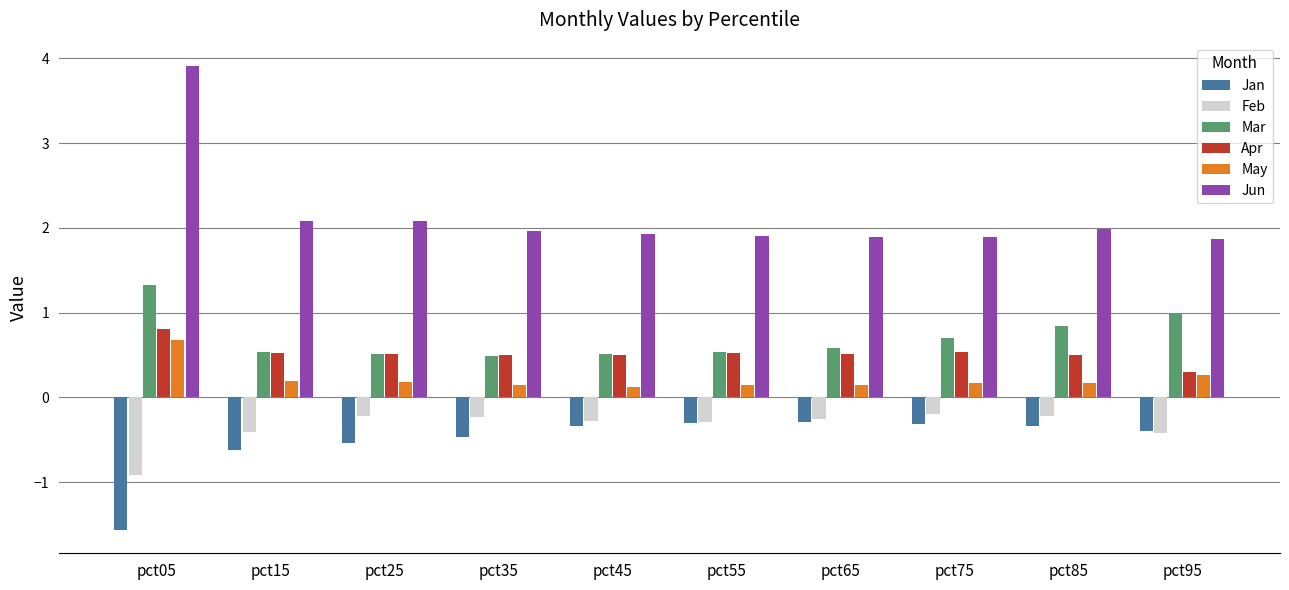

What is the highest value of the May series?

0.7